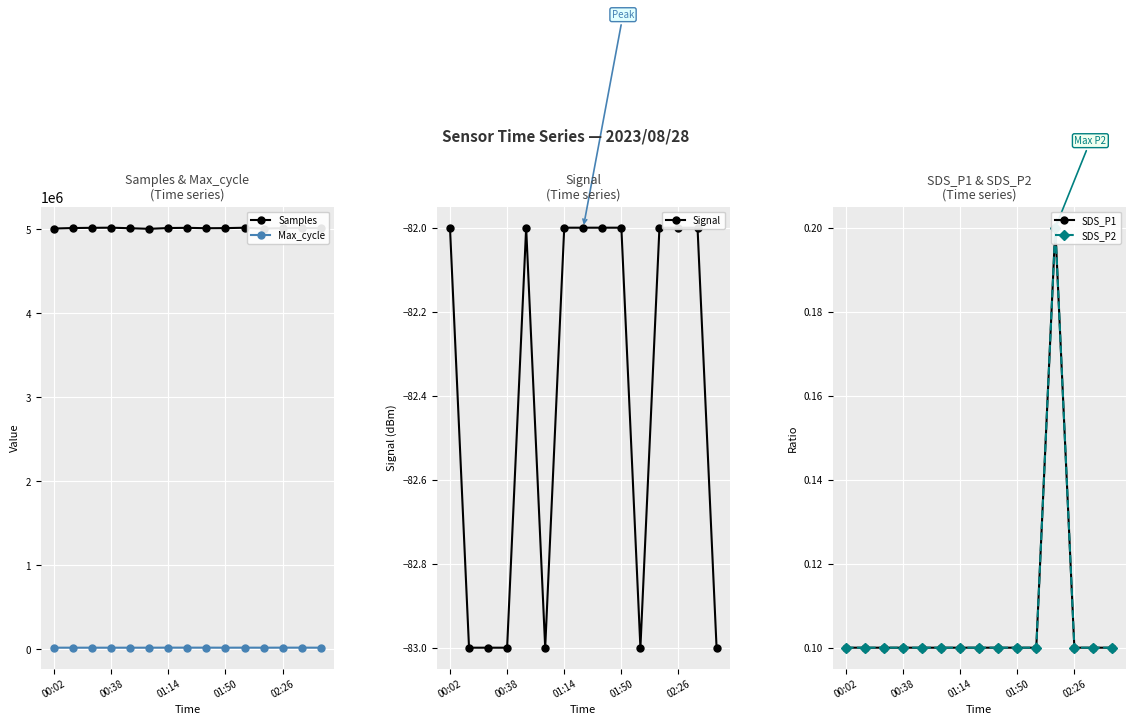

True or false: Max_cycle has a value of 11931.9 at 14.

False